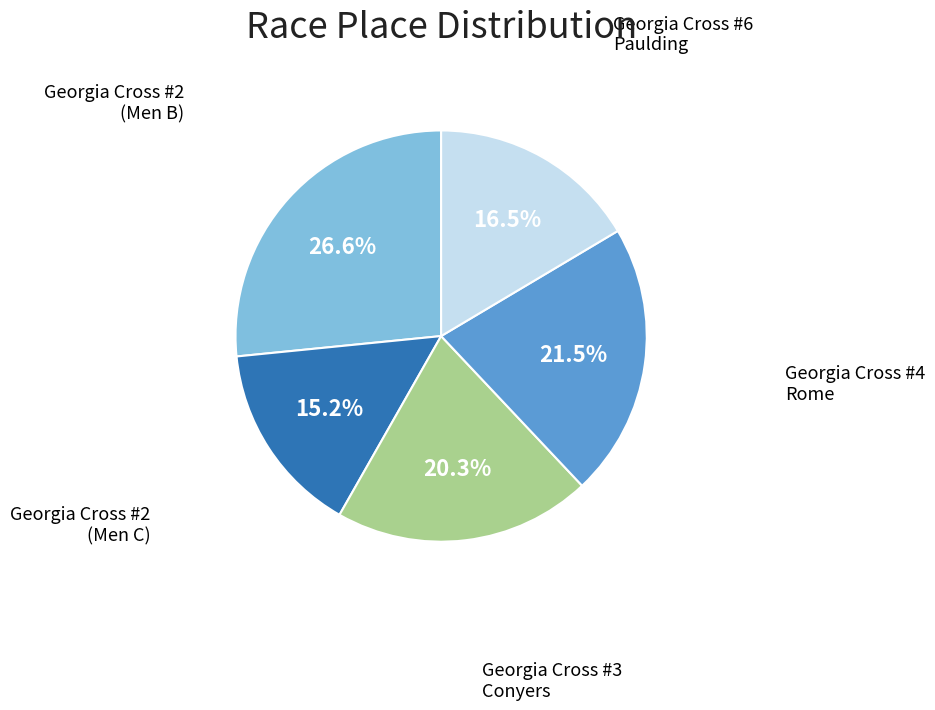

Is there any slice that represents more than half of the pie?

No